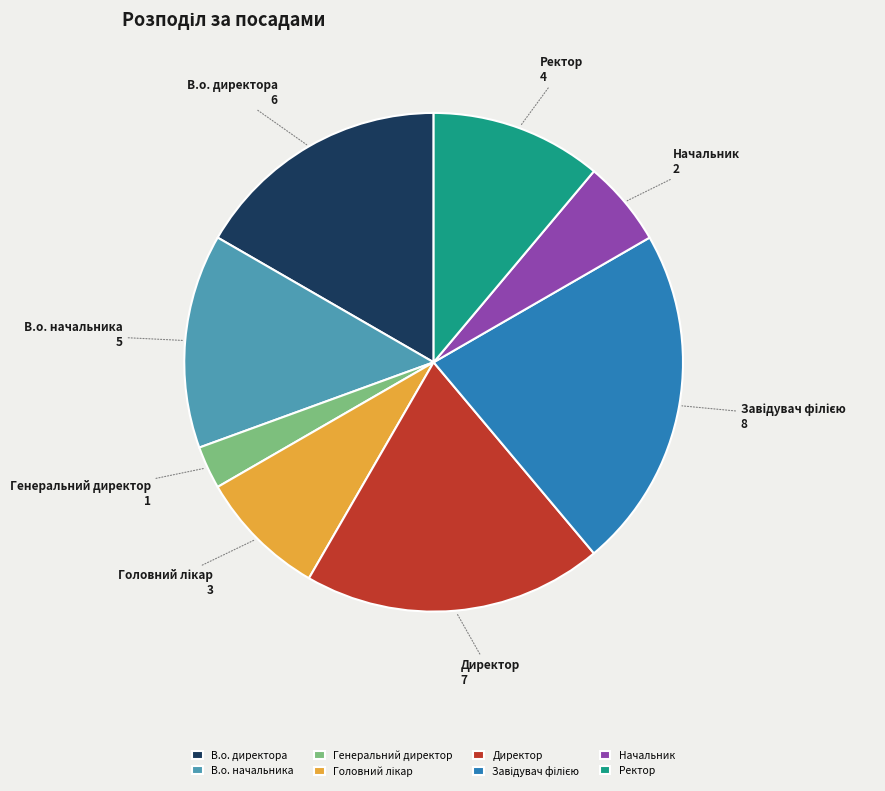

How many slices are in this pie chart?

8